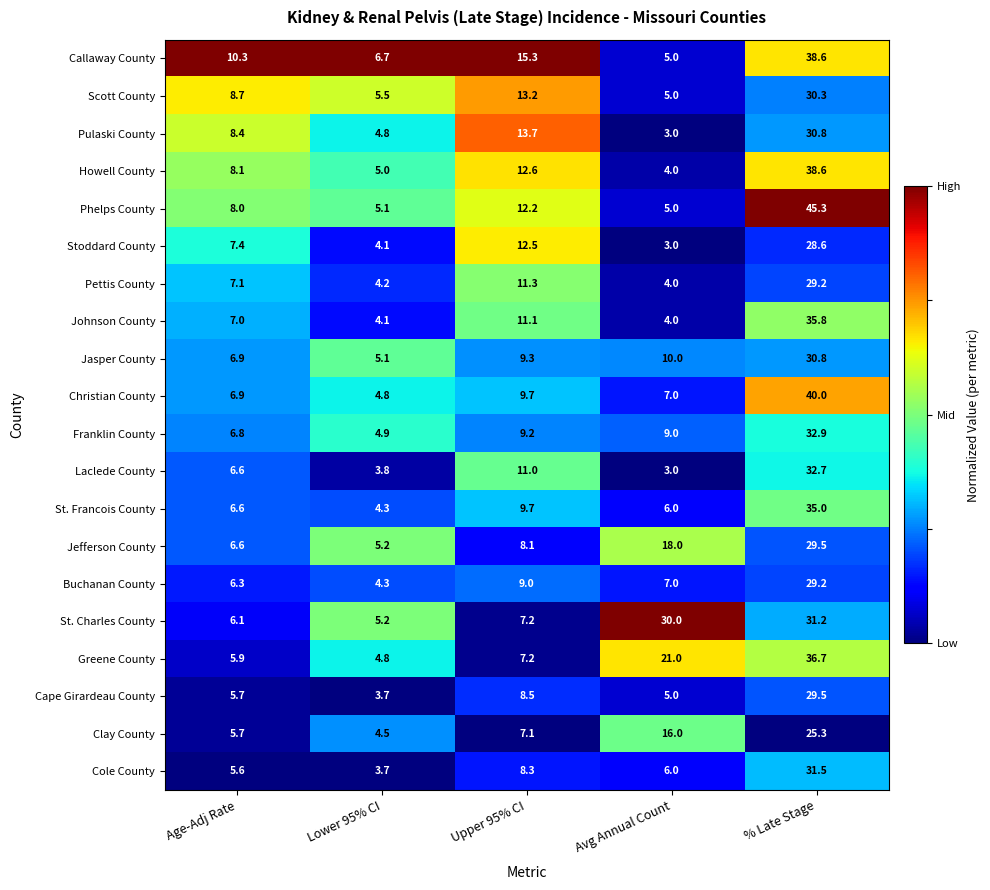

At which category is the sum across all series the highest?

% Late Stage